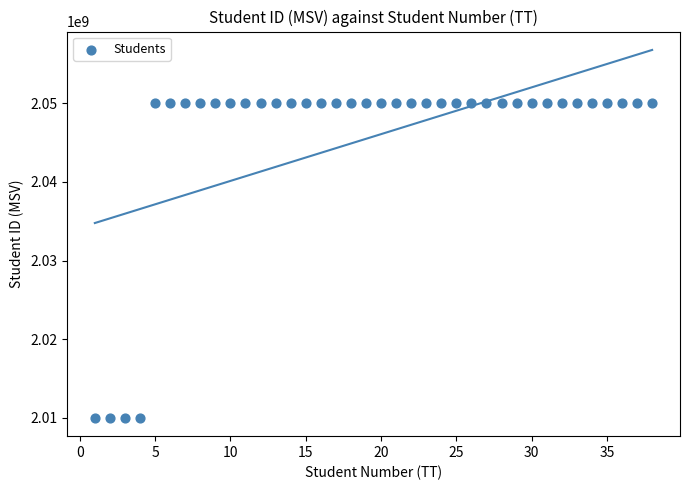

What is the range of X values (max minus min)?

37